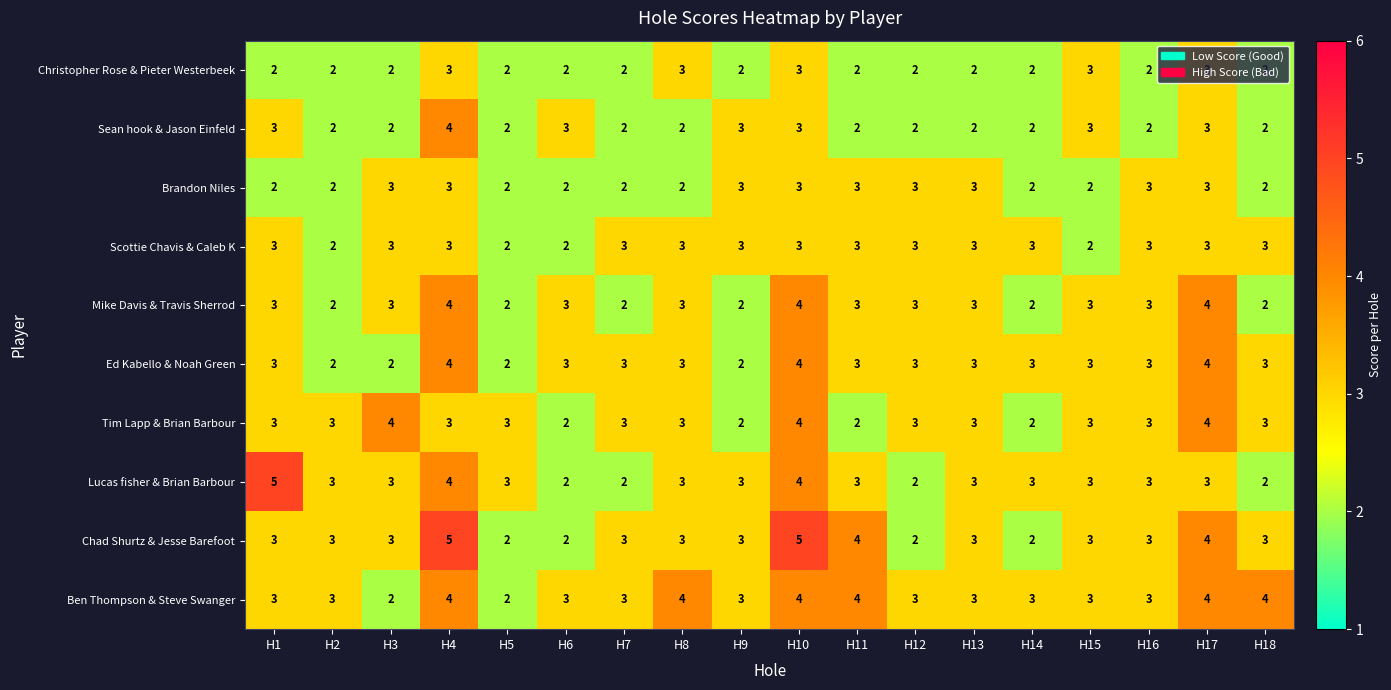

Is the value of Ben Thompson & Steve Swanger at H16 greater than the value of Chad Shurtz & Jesse Barefoot at H17?

No